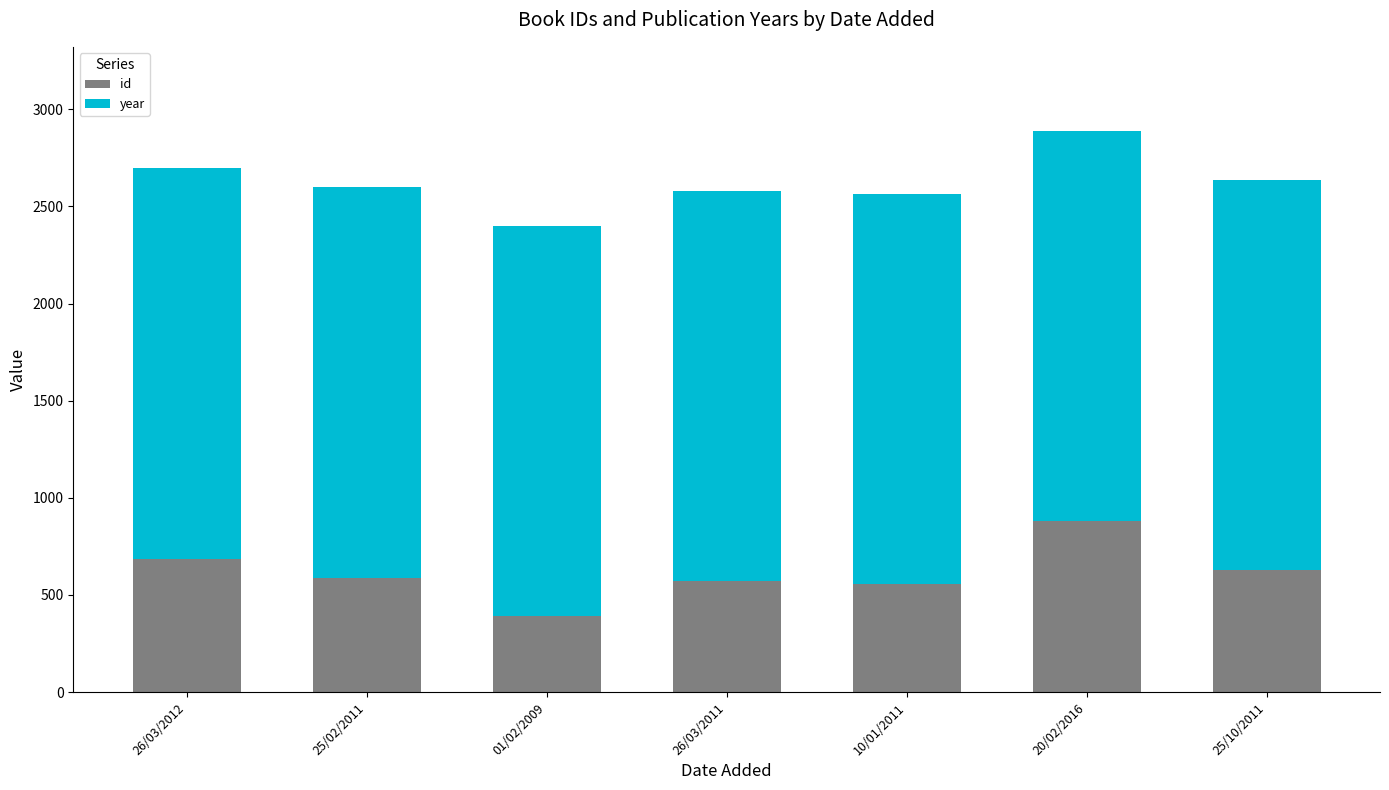

Read the id value at 26/03/2011.

573